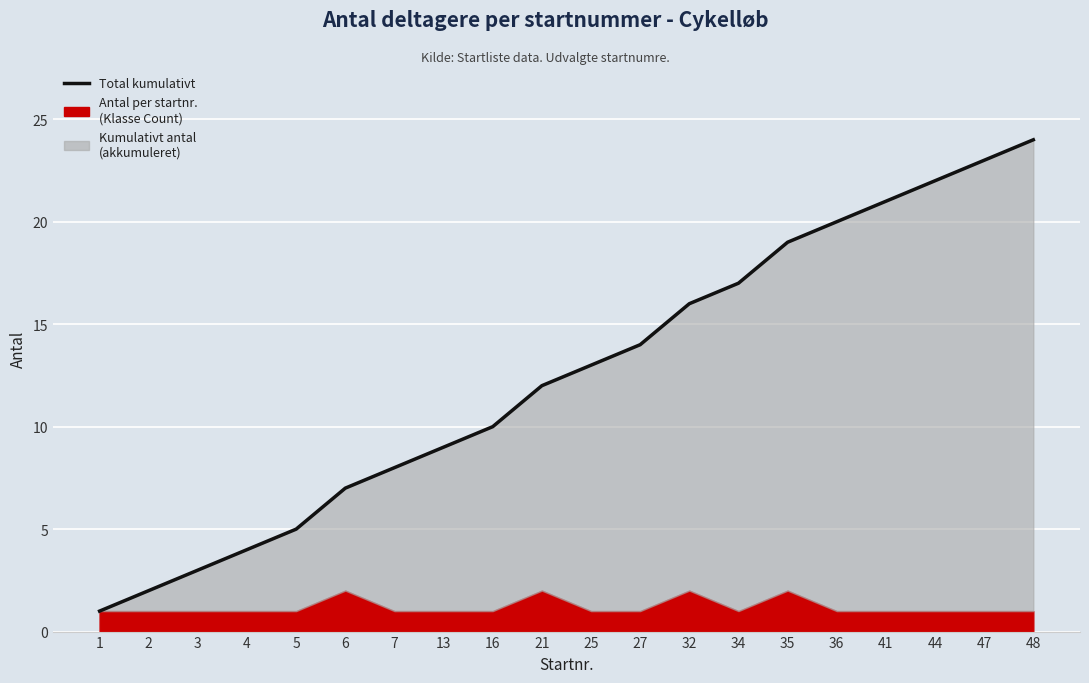

What is the sum of the values at 2 and 36?

22